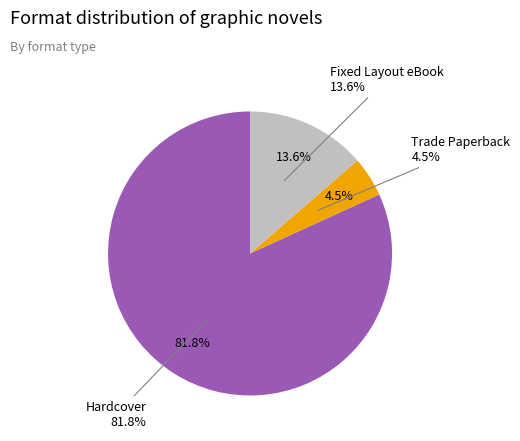

Which category has the biggest portion of the pie?

Hardcover